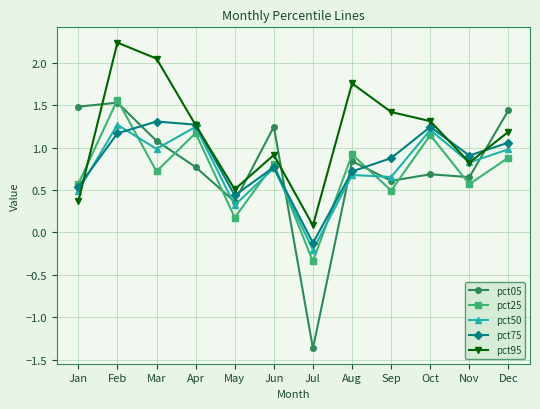

At which category is the sum across all series the highest?

Feb